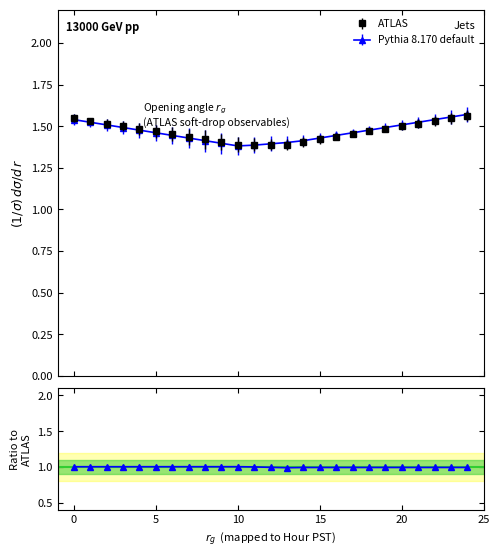

Reading left to right, extract all data points from this chart.

ATLAS: 0=1.5	1=1.5	2=1.5	3=1.5	4=1.5	5=1.5	6=1.5	7=1.4	8=1.4	9=1.4	10=1.4	11=1.4	12=1.4	13=1.4	14=1.4	15=1.4	16=1.4	17=1.5	18=1.5	19=1.5	20=1.5	21=1.5	22=1.5	23=1.5	24=1.6
Pythia 8.170 default: 0=1.5	1=1.5	2=1.5	3=1.5	4=1.5	5=1.5	6=1.4	7=1.4	8=1.4	9=1.4	10=1.4	11=1.4	12=1.4	13=1.4	14=1.4	15=1.4	16=1.4	17=1.5	18=1.5	19=1.5	20=1.5	21=1.5	22=1.5	23=1.6	24=1.6